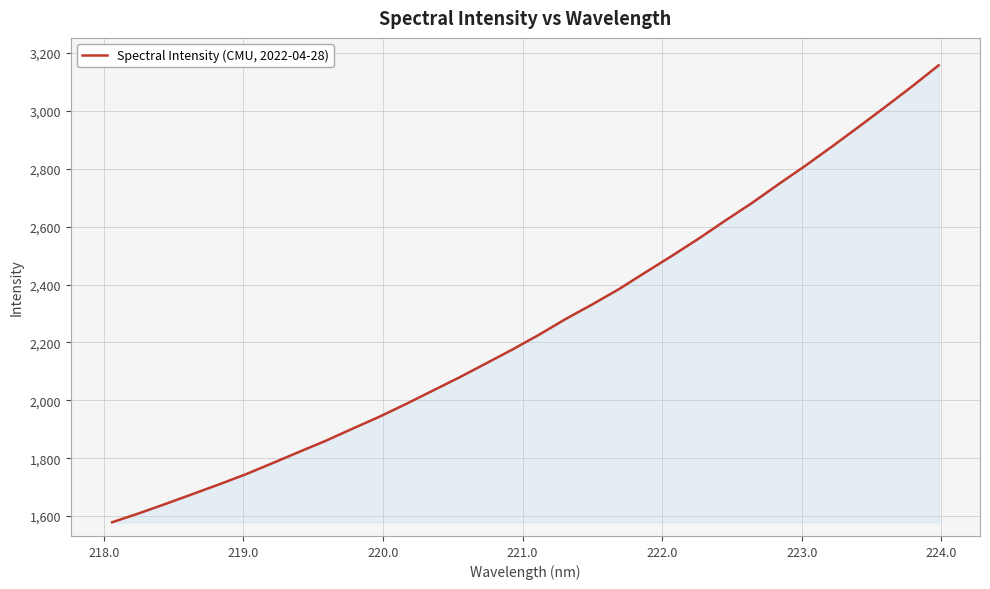

What is the smallest value displayed?

1578.5